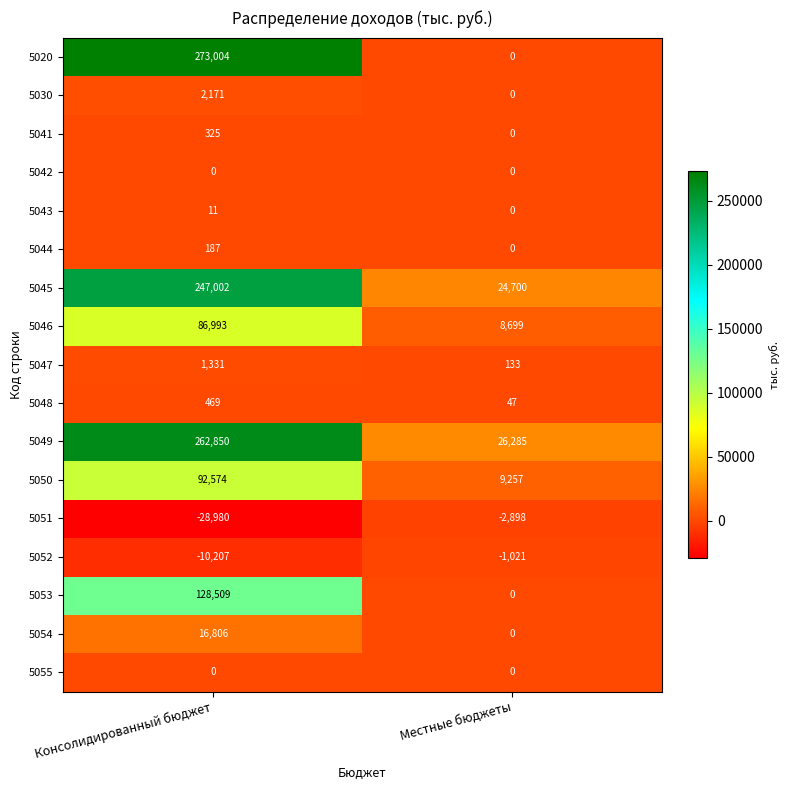

What is the average value of the 5020 series?

136502